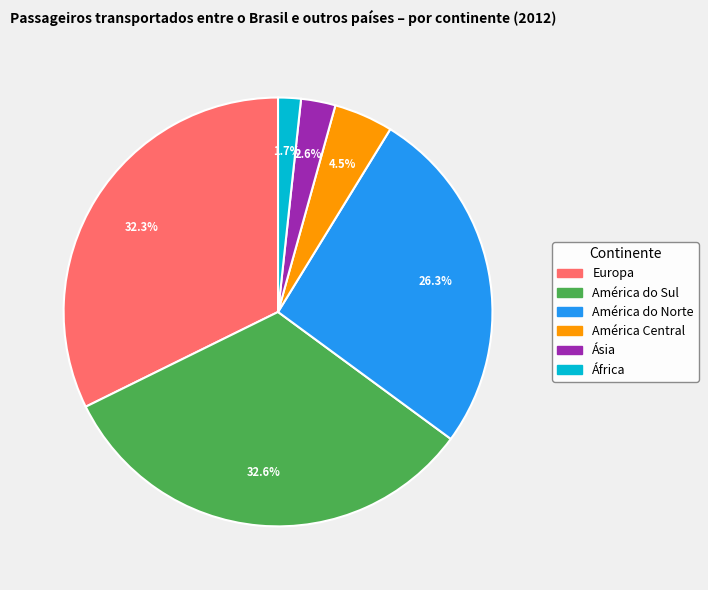

The América do Sul slice represents 40% of the pie. True or false?

False